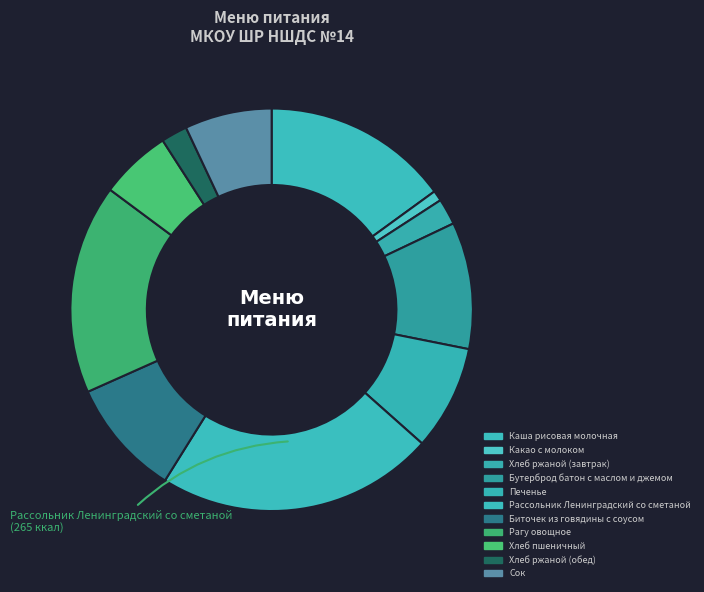

To the nearest percent, what percentage of the pie is Каша рисовая молочная?

15%